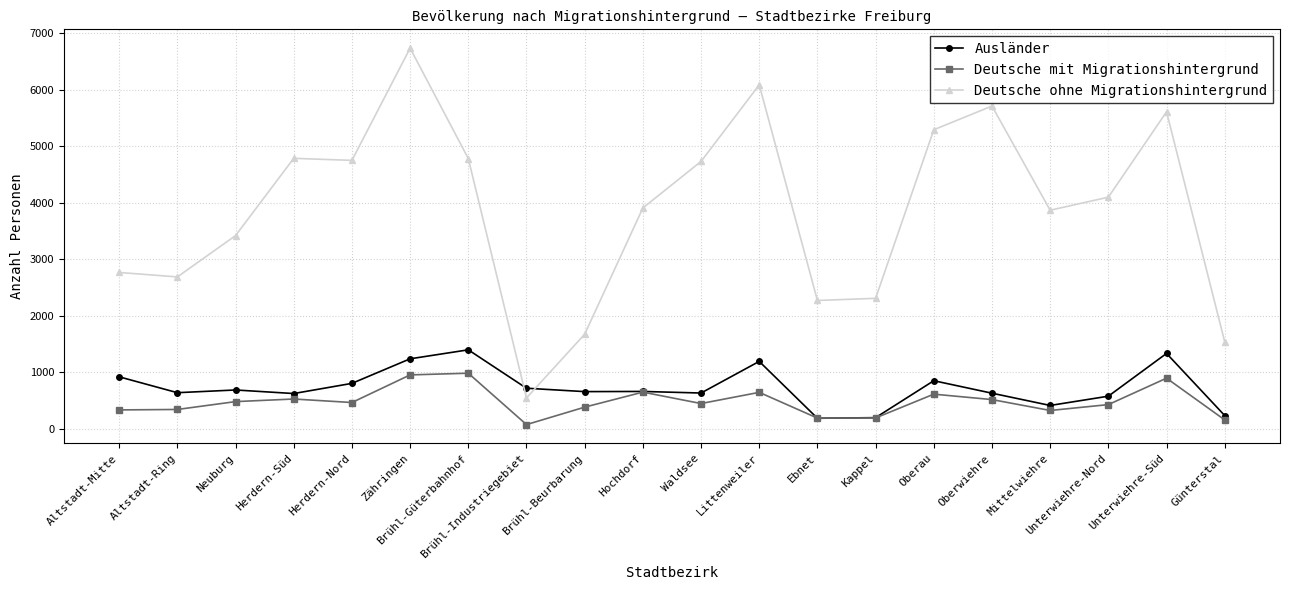

Where is the first local minimum for Deutsche ohne Migrationshintergrund?

Altstadt-Ring